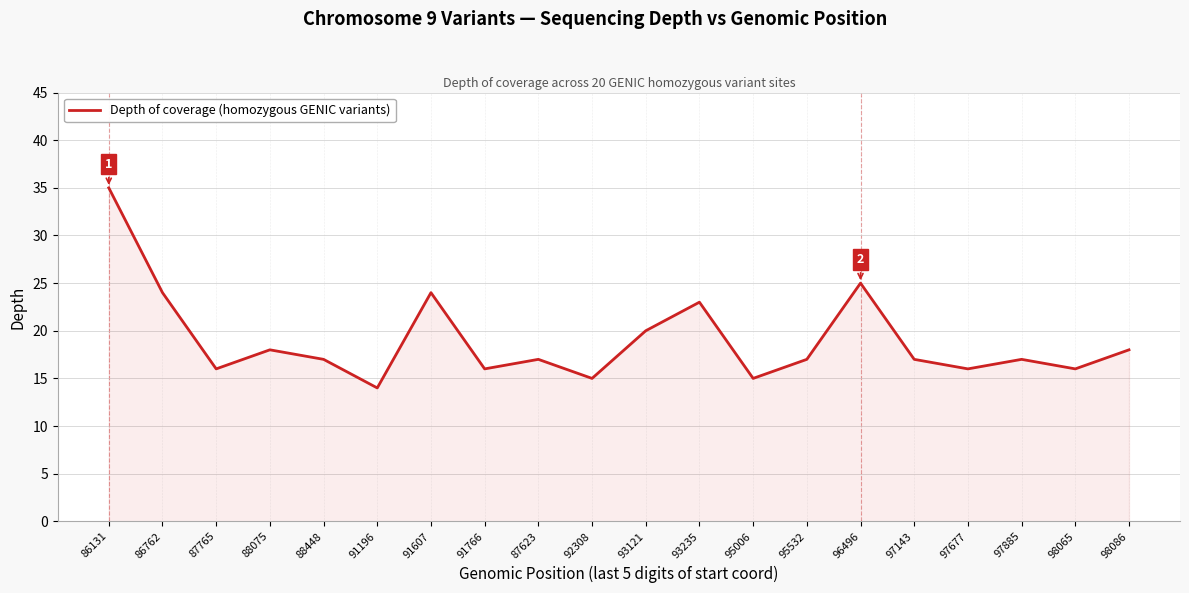

Read the value at 97885.

17